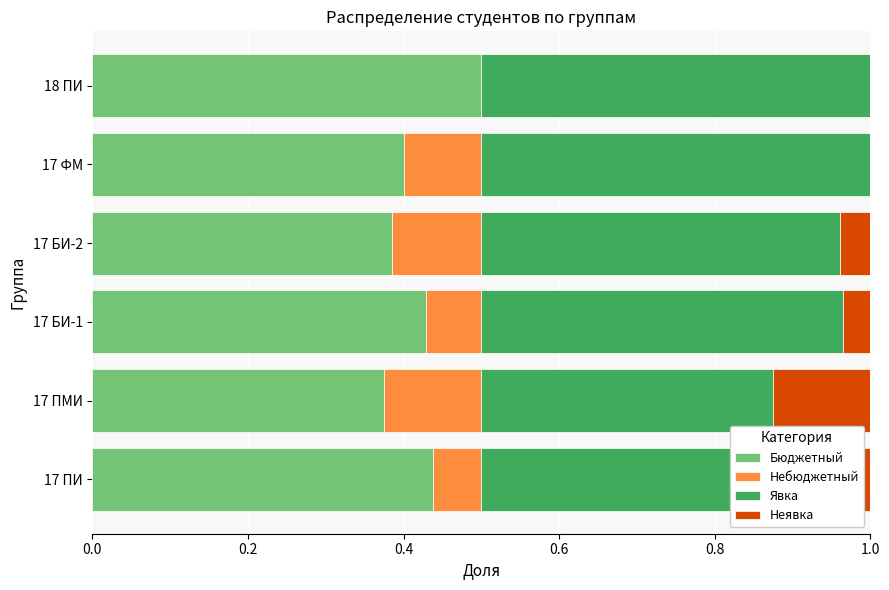

What is the sum of the Бюджетный values at 17 ПМИ and 18 ПИ?

0.9